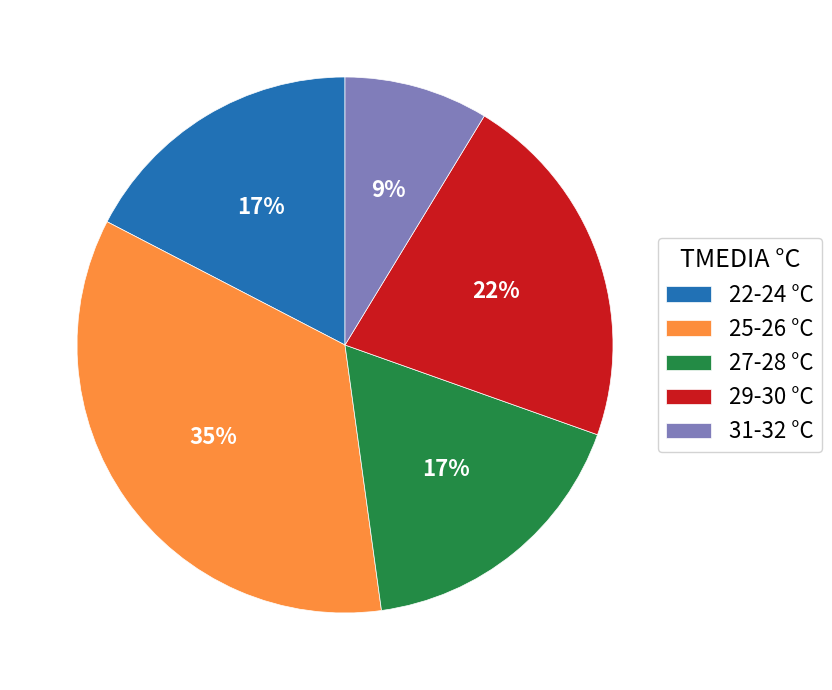

What is the ratio of the value at 25-26 °C to the value at 29-30 °C?

1.6